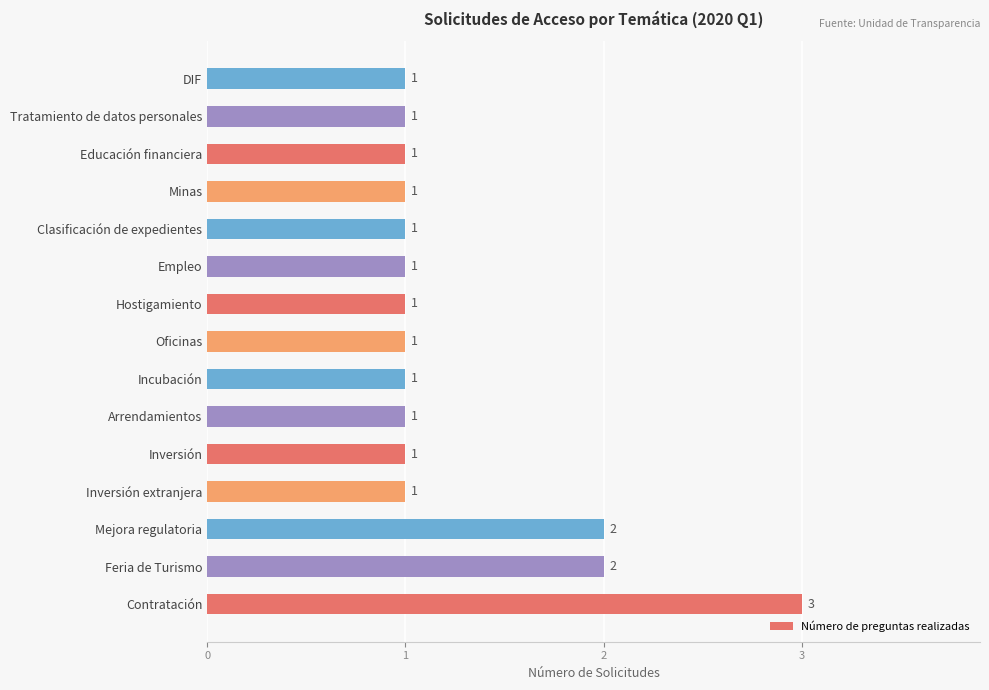

Reading left to right, transcribe all the data shown in this chart.

3	2	2	1	1	1	1	1	1	1	1	1	1	1	1